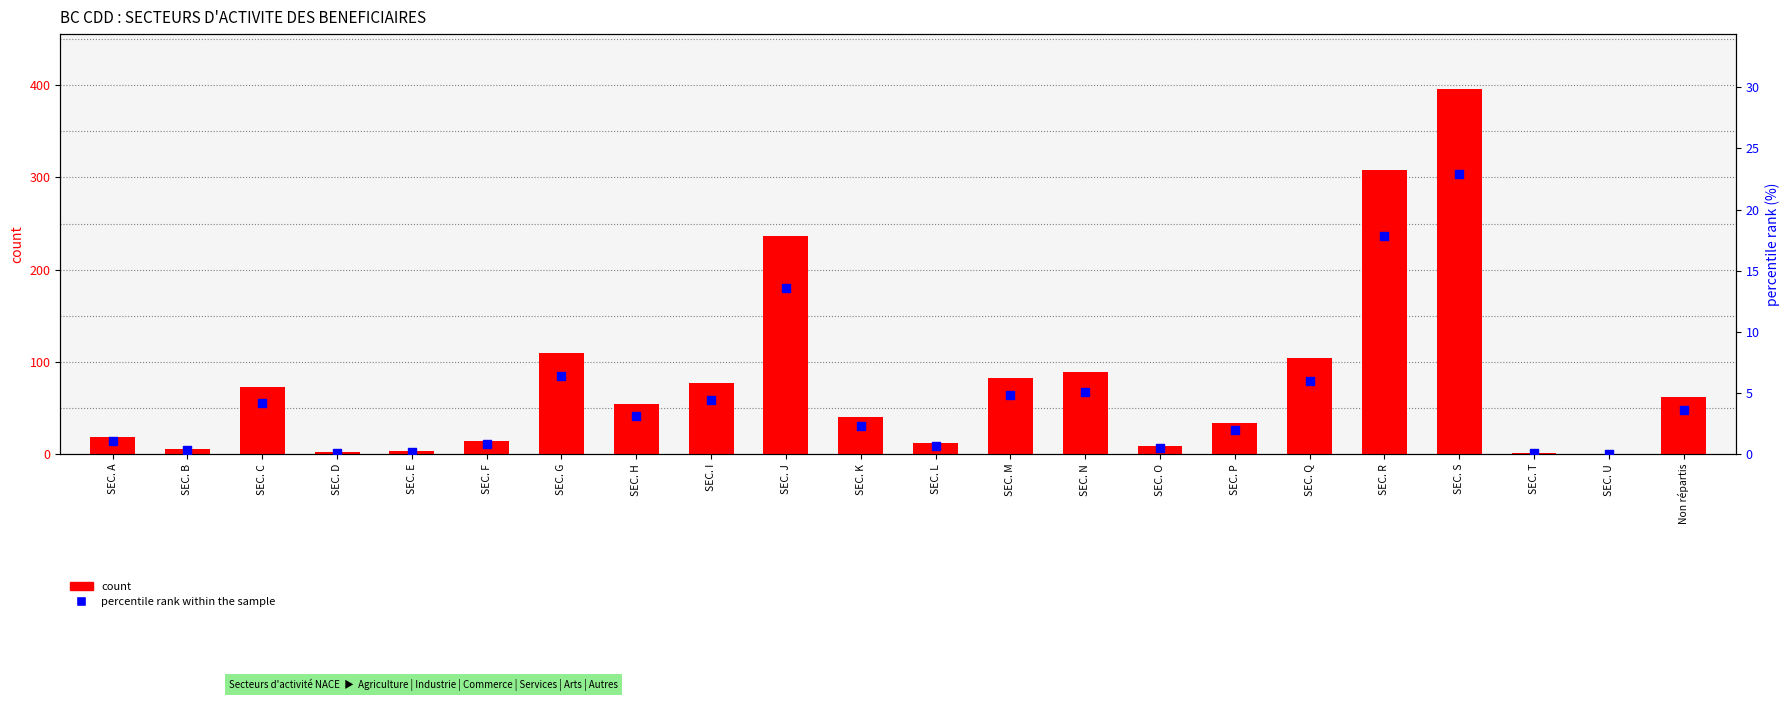

What are all the series names shown in the legend?

count, percentile rank within the sample